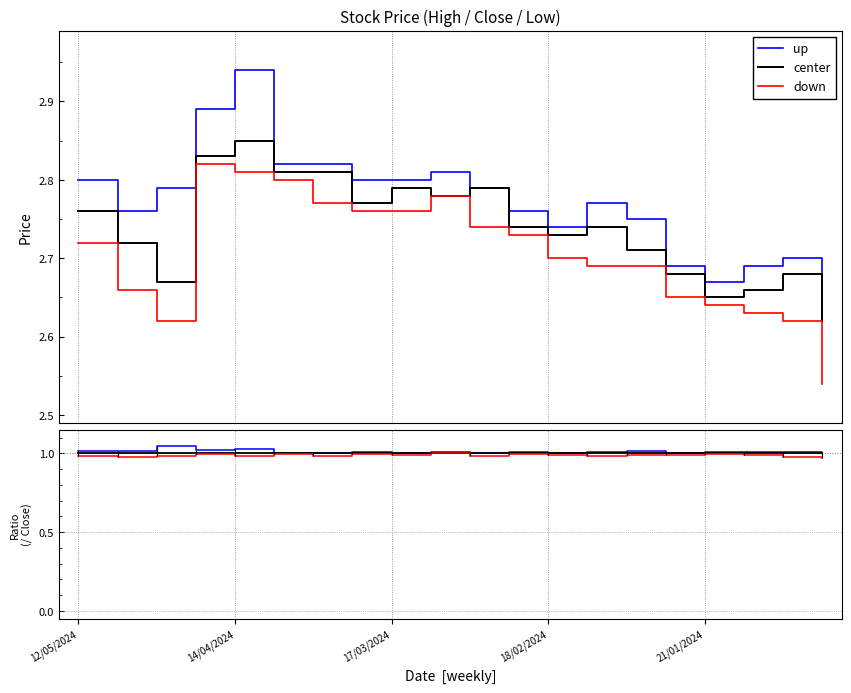

At how many categories does at least one series exceed 0?

20